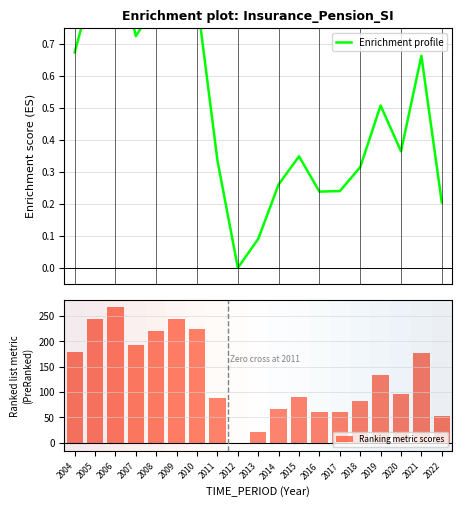

Which category has the highest value in the Ranking metric scores series?

2006